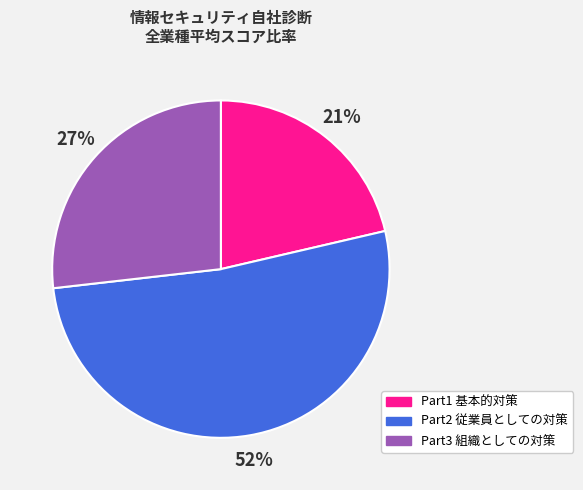

What percentage is the Part1 基本的対策 slice, to the nearest percent?

21%